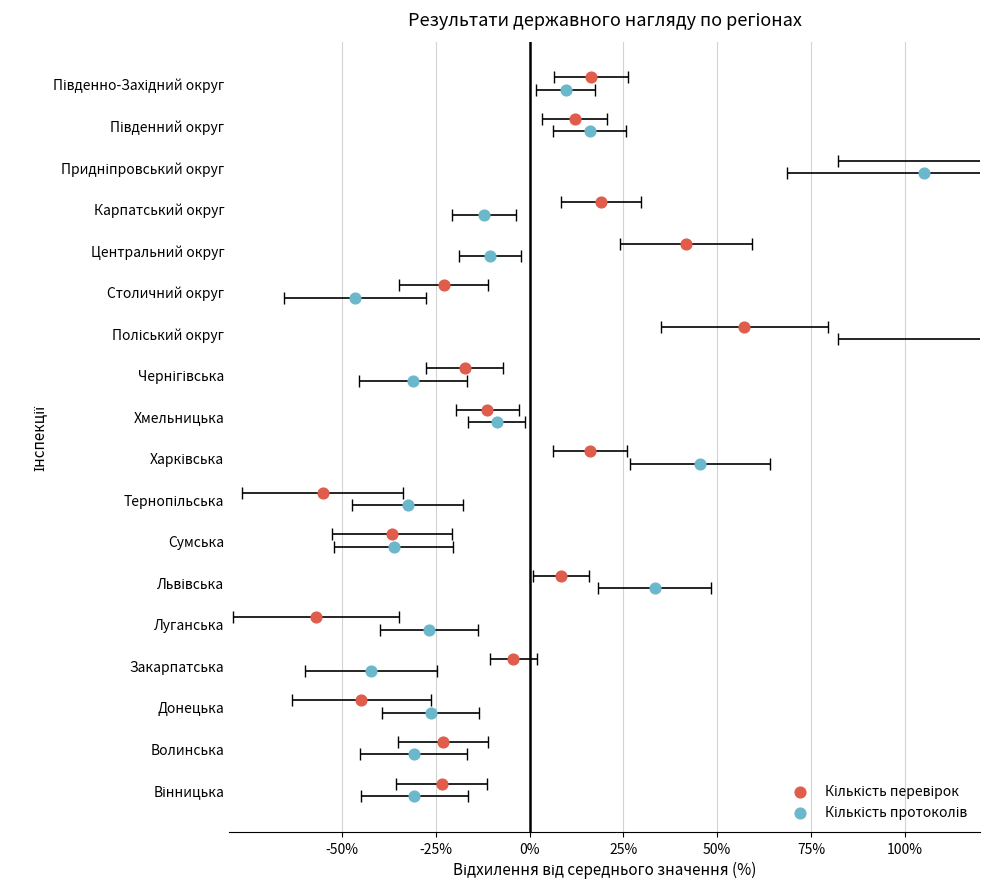

Which series reaches the maximum Y coordinate?

Кількість перевірок